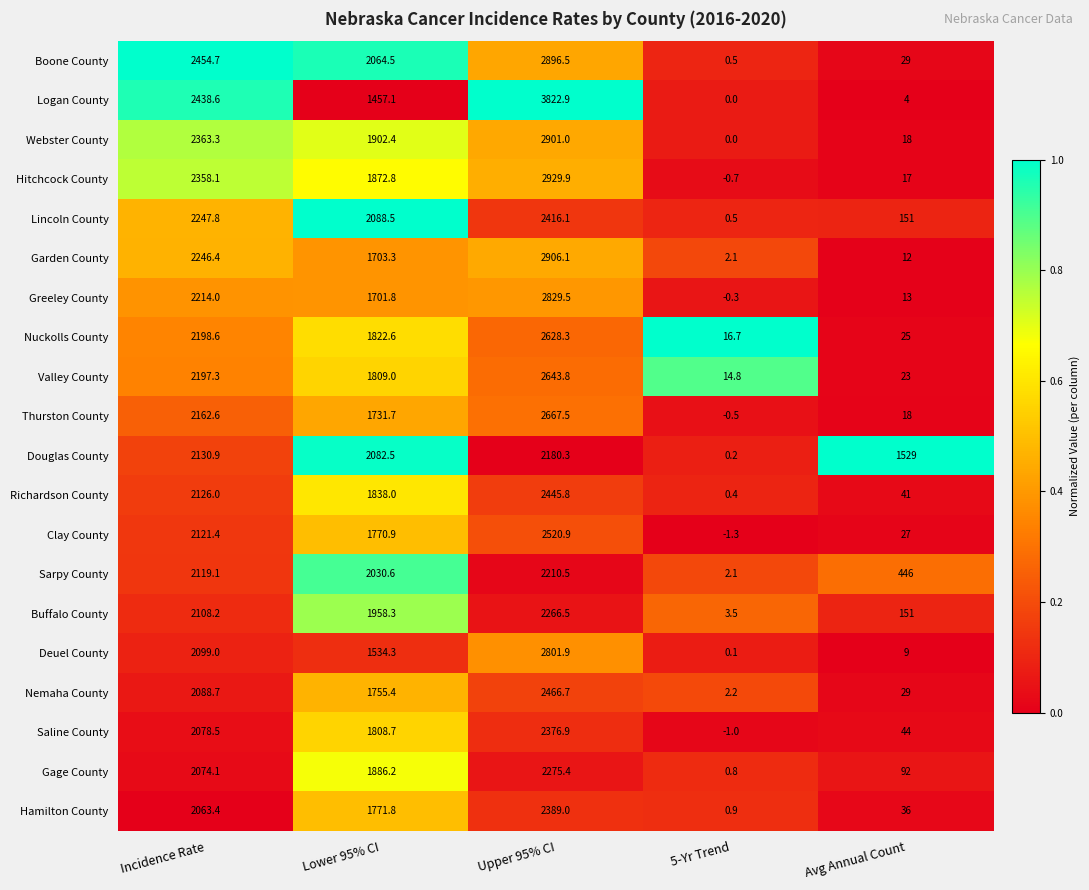

At which label is Garden County closest to 1454?

Lower 95% CI